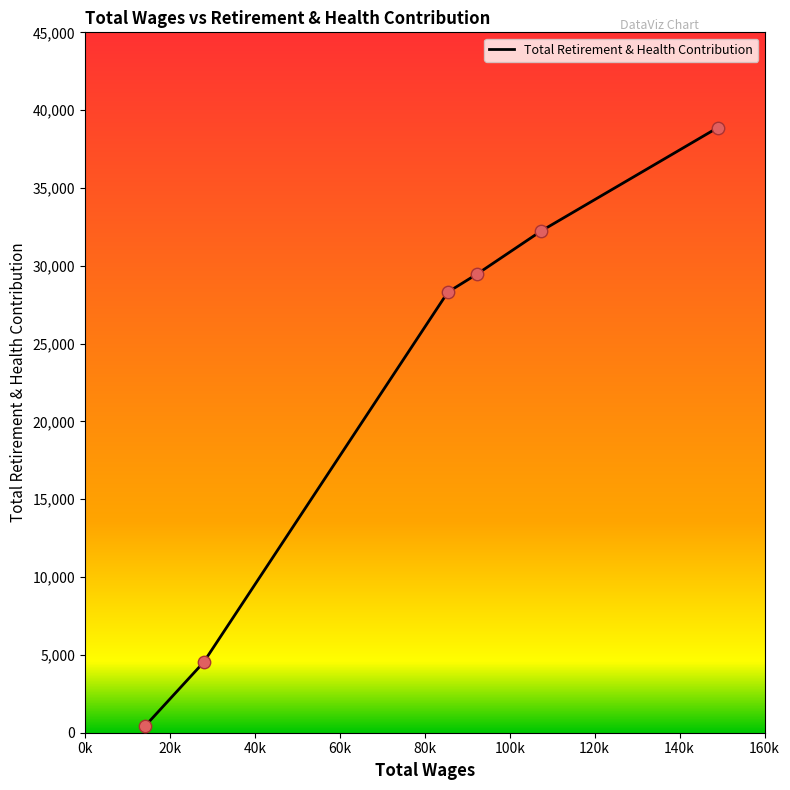

What is the difference between the maximum and second lowest values?

34349